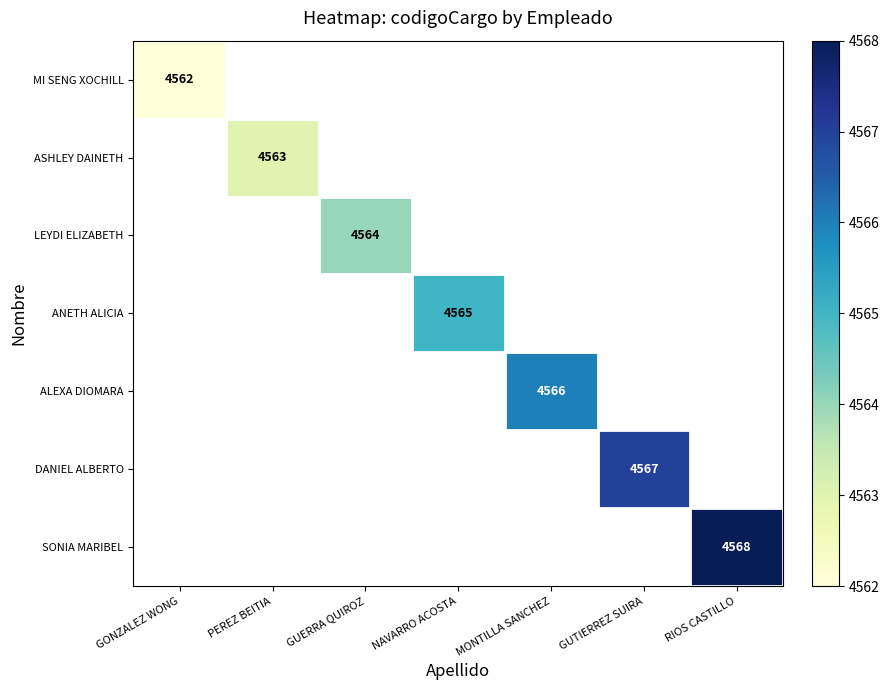

The value of MI SENG XOCHILL at GONZALEZ WONG is 6017. True or false?

False